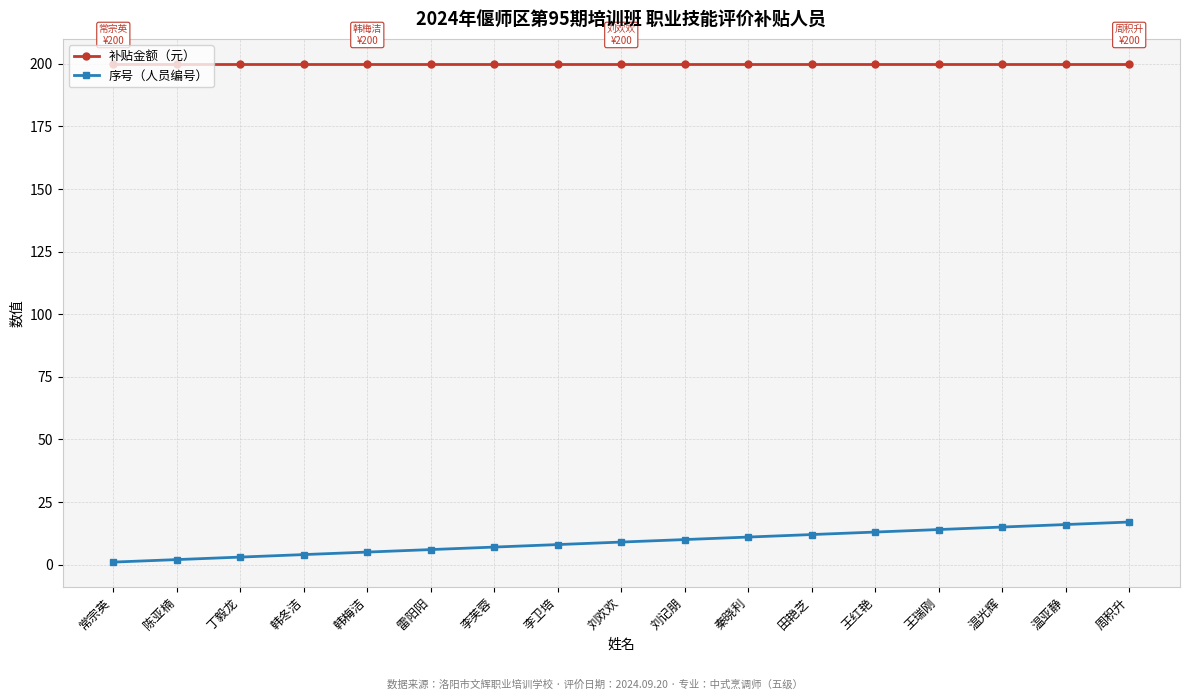

What position from the right is 雷阳阳?

12